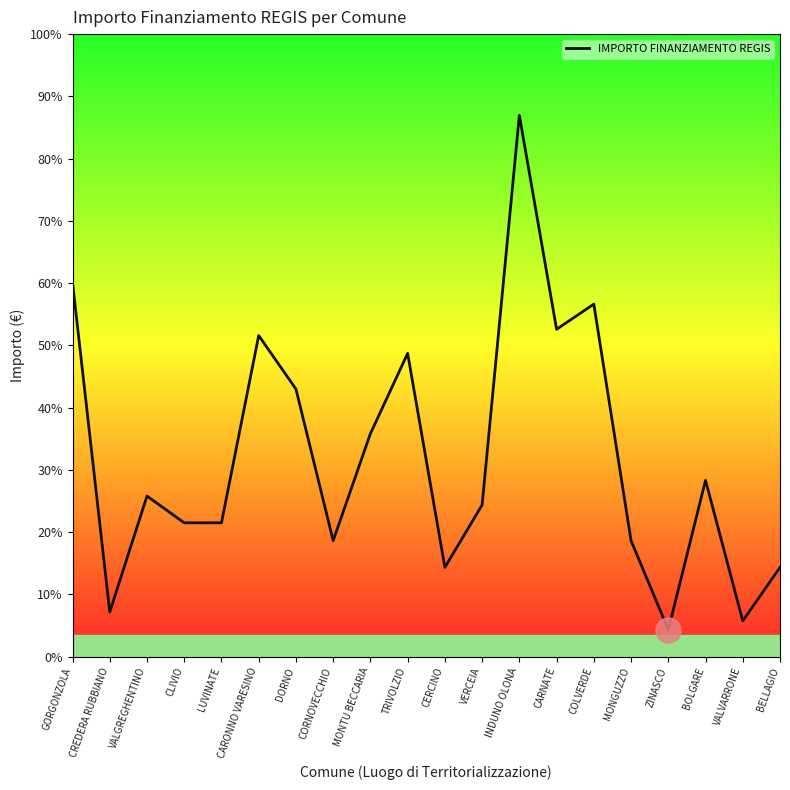

Reading left to right, extract all data points from this chart.

GORGONZOLA=10192	CREDERA RUBBIANO=1215	VALGREGHENTINO=4374	CLIVIO=3645	LUVINATE=3645	CARONNO VARESINO=8748	DORNO=7290	CORNOVECCHIO=3159	MONTU BECCARIA=6075	TRIVOLZIO=8262	CERCINO=2430	VERCEIA=4131	INDUNO OLONA=14749	CARNATE=8918	COLVERDE=9604	MONGUZZO=3159	ZINASCO=729	BOLGARE=4802	VALVARRONE=972	BELLAGIO=2430